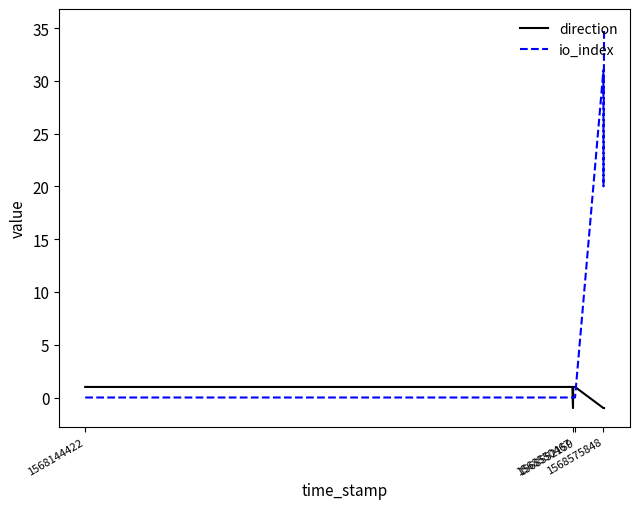

Which series has the largest range (max minus min)?

io_index